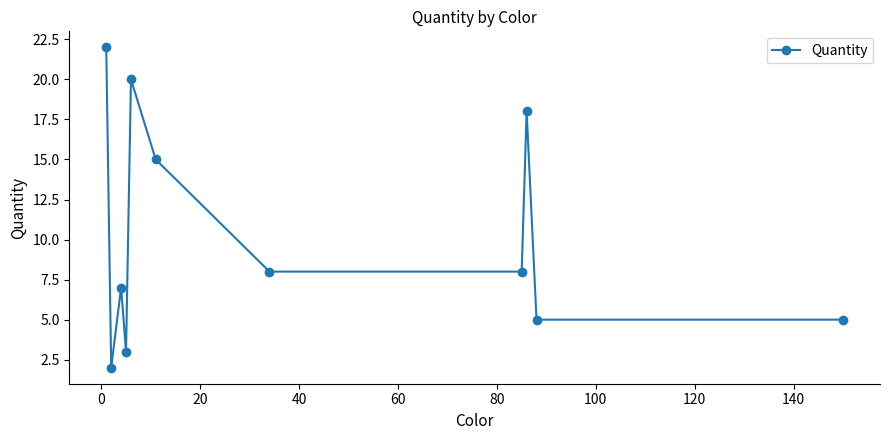

What is the maximum value shown in the chart?

22